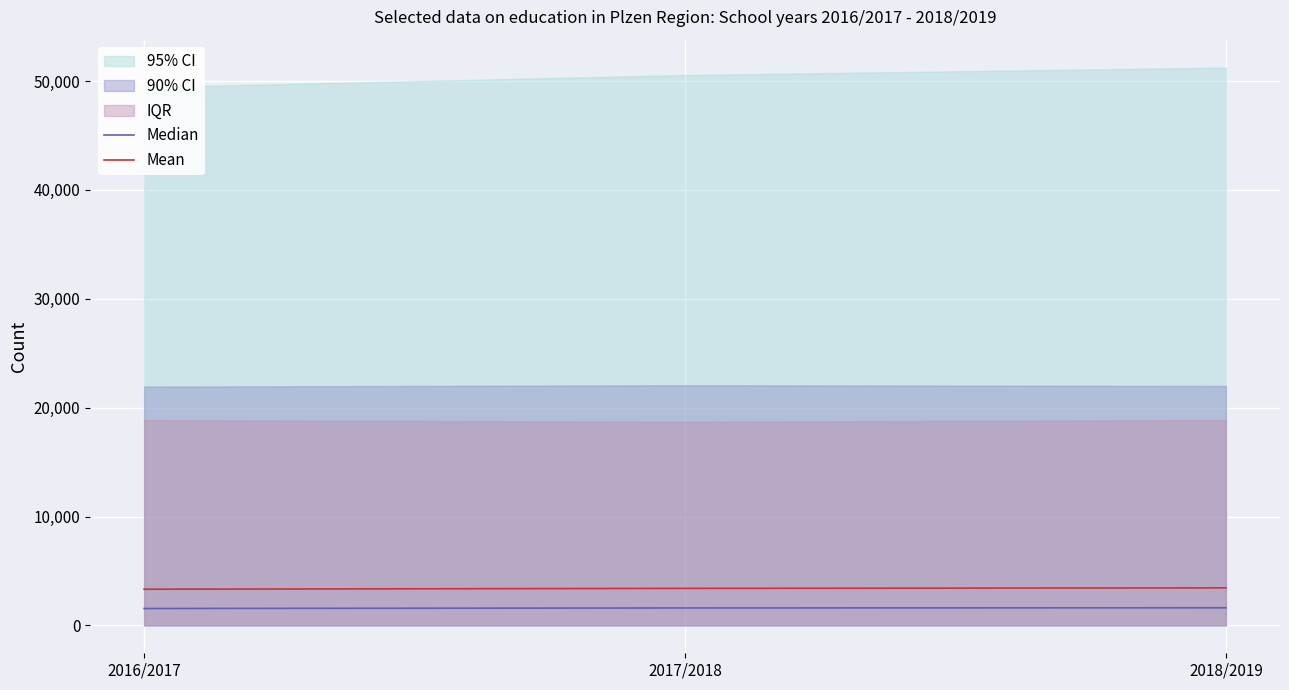

The value of Median at 2016/2017 is 1550.9. True or false?

True